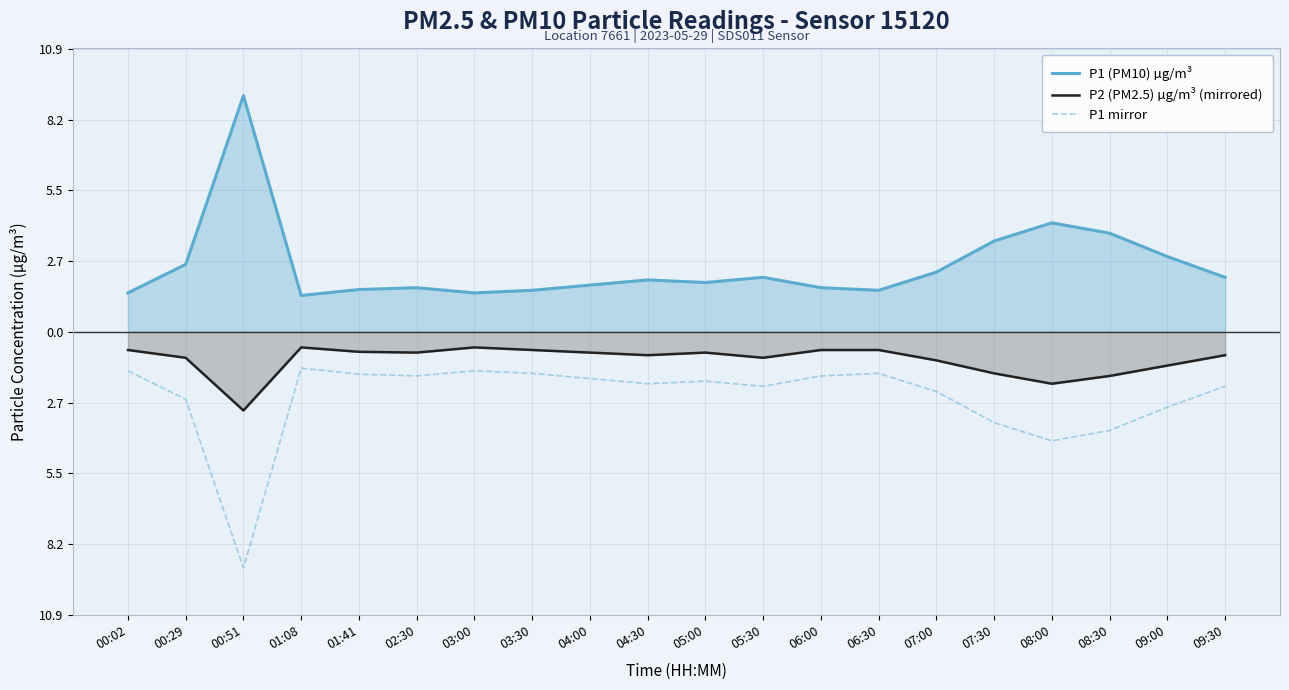

True or false: P1 (PM10) µg/m³ and P1 mirror cross at least once.

False